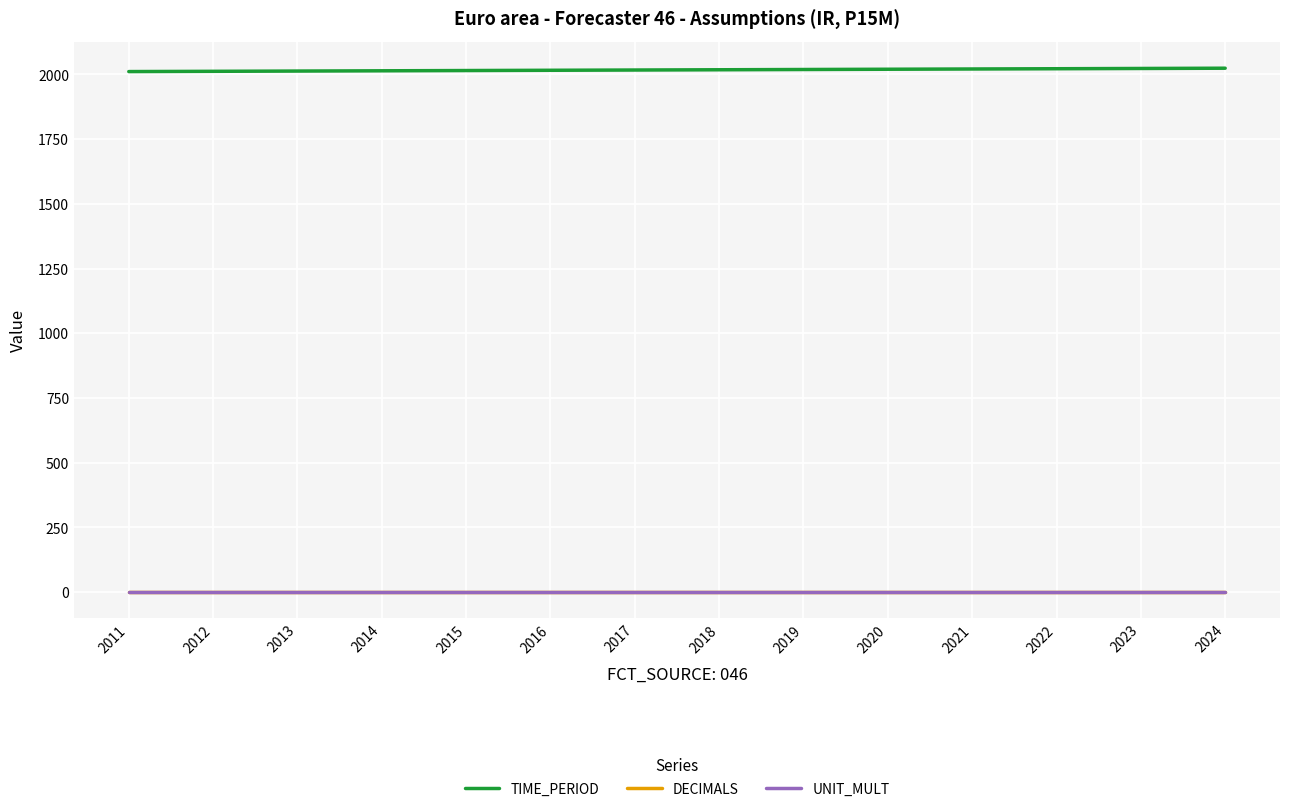

The value of TIME_PERIOD at 2019 is 2019. True or false?

True